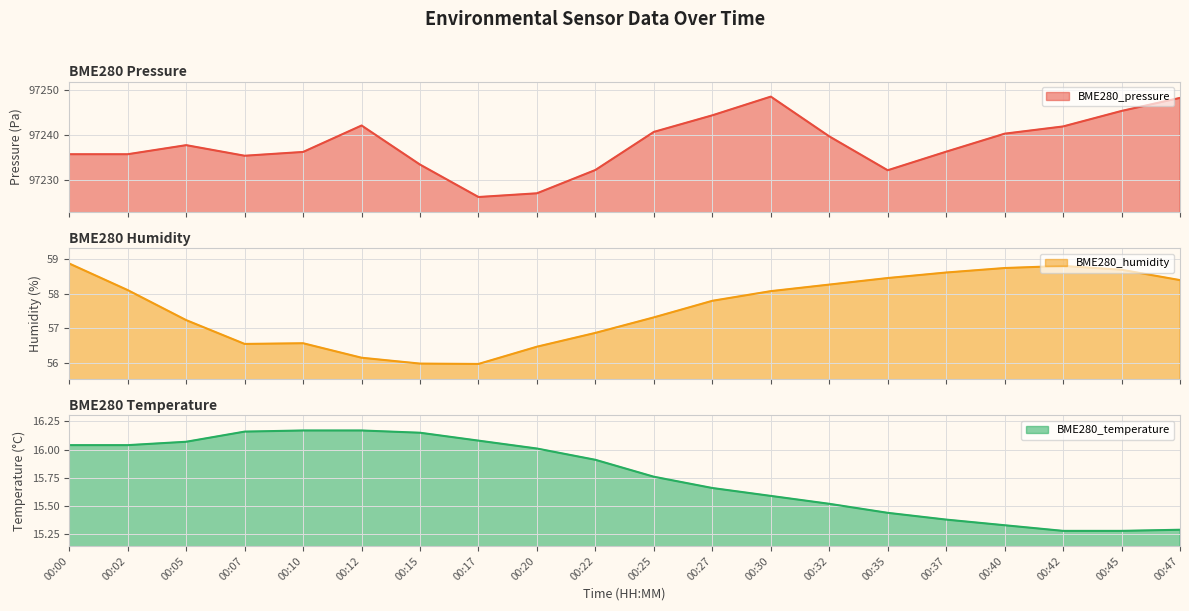

Is it true that BME280_temperature equals 24.9 at 00:15?

False